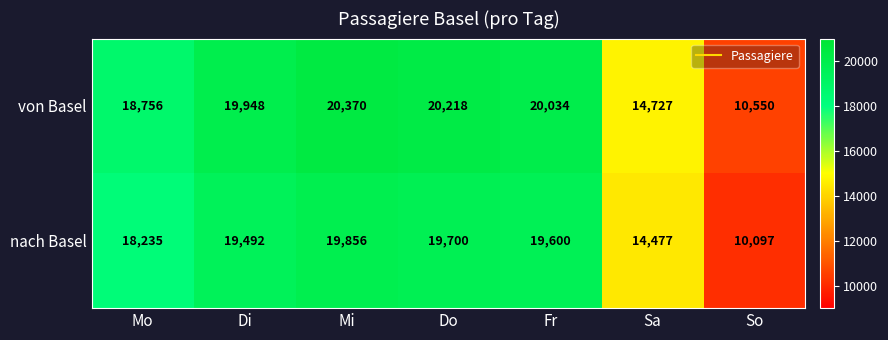

What is the difference between the nach Basel values at Mo and Di?

1257